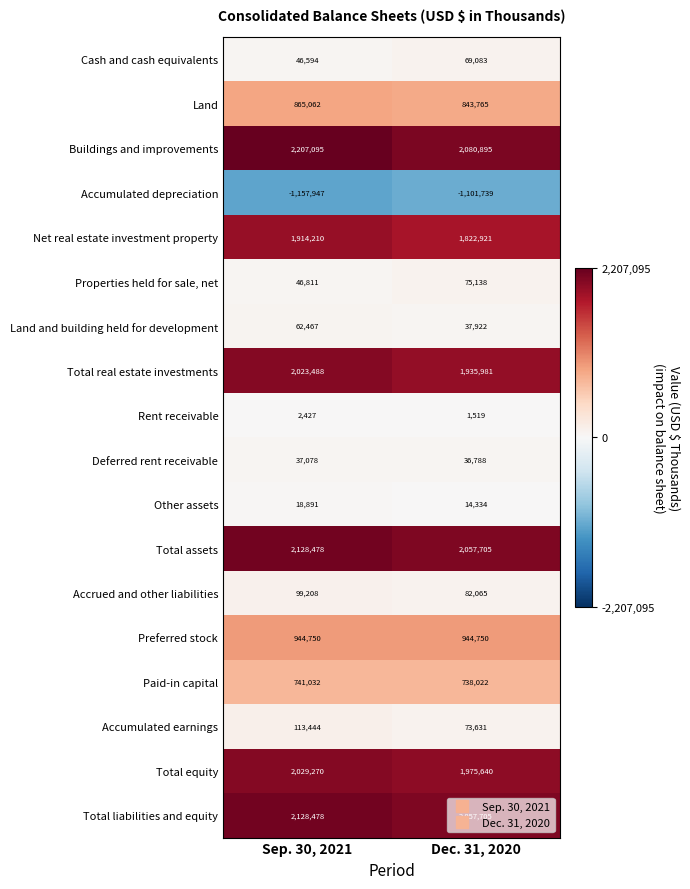

At which label is Net real estate investment property closest to 1868565?

Dec. 31, 2020